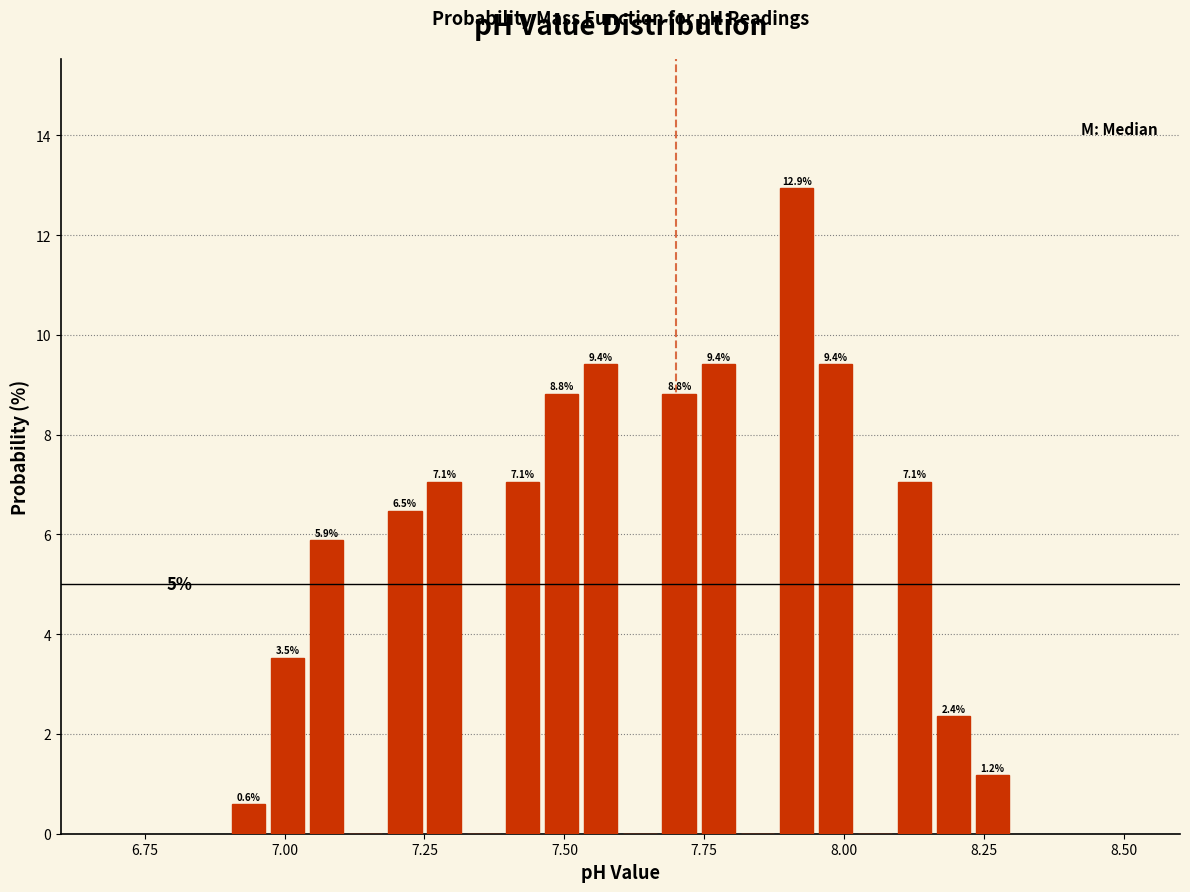

Read against the x-axis, roughly where is the centre of the tallest bar?

7.90